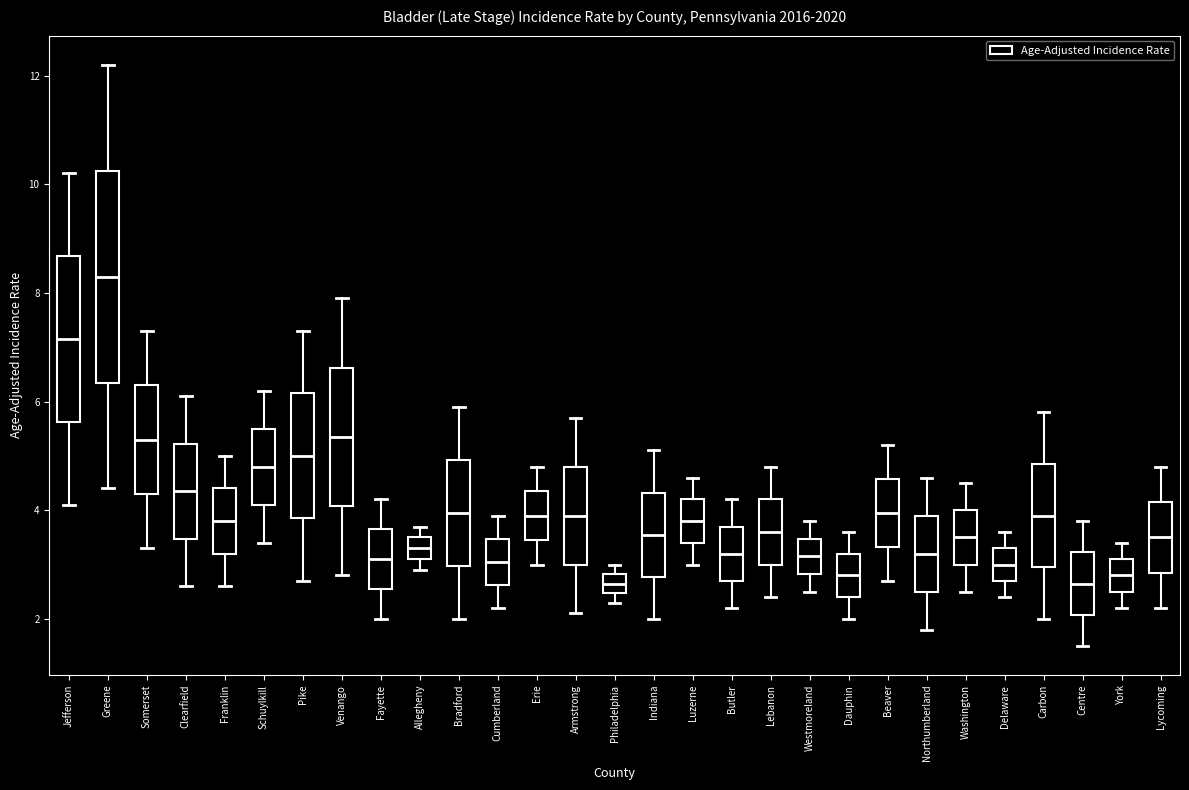

Where is the upper edge of the box for Delaware on the y-axis? The values are not printed on the chart, so give them approximately, as read against the axis.

3.4